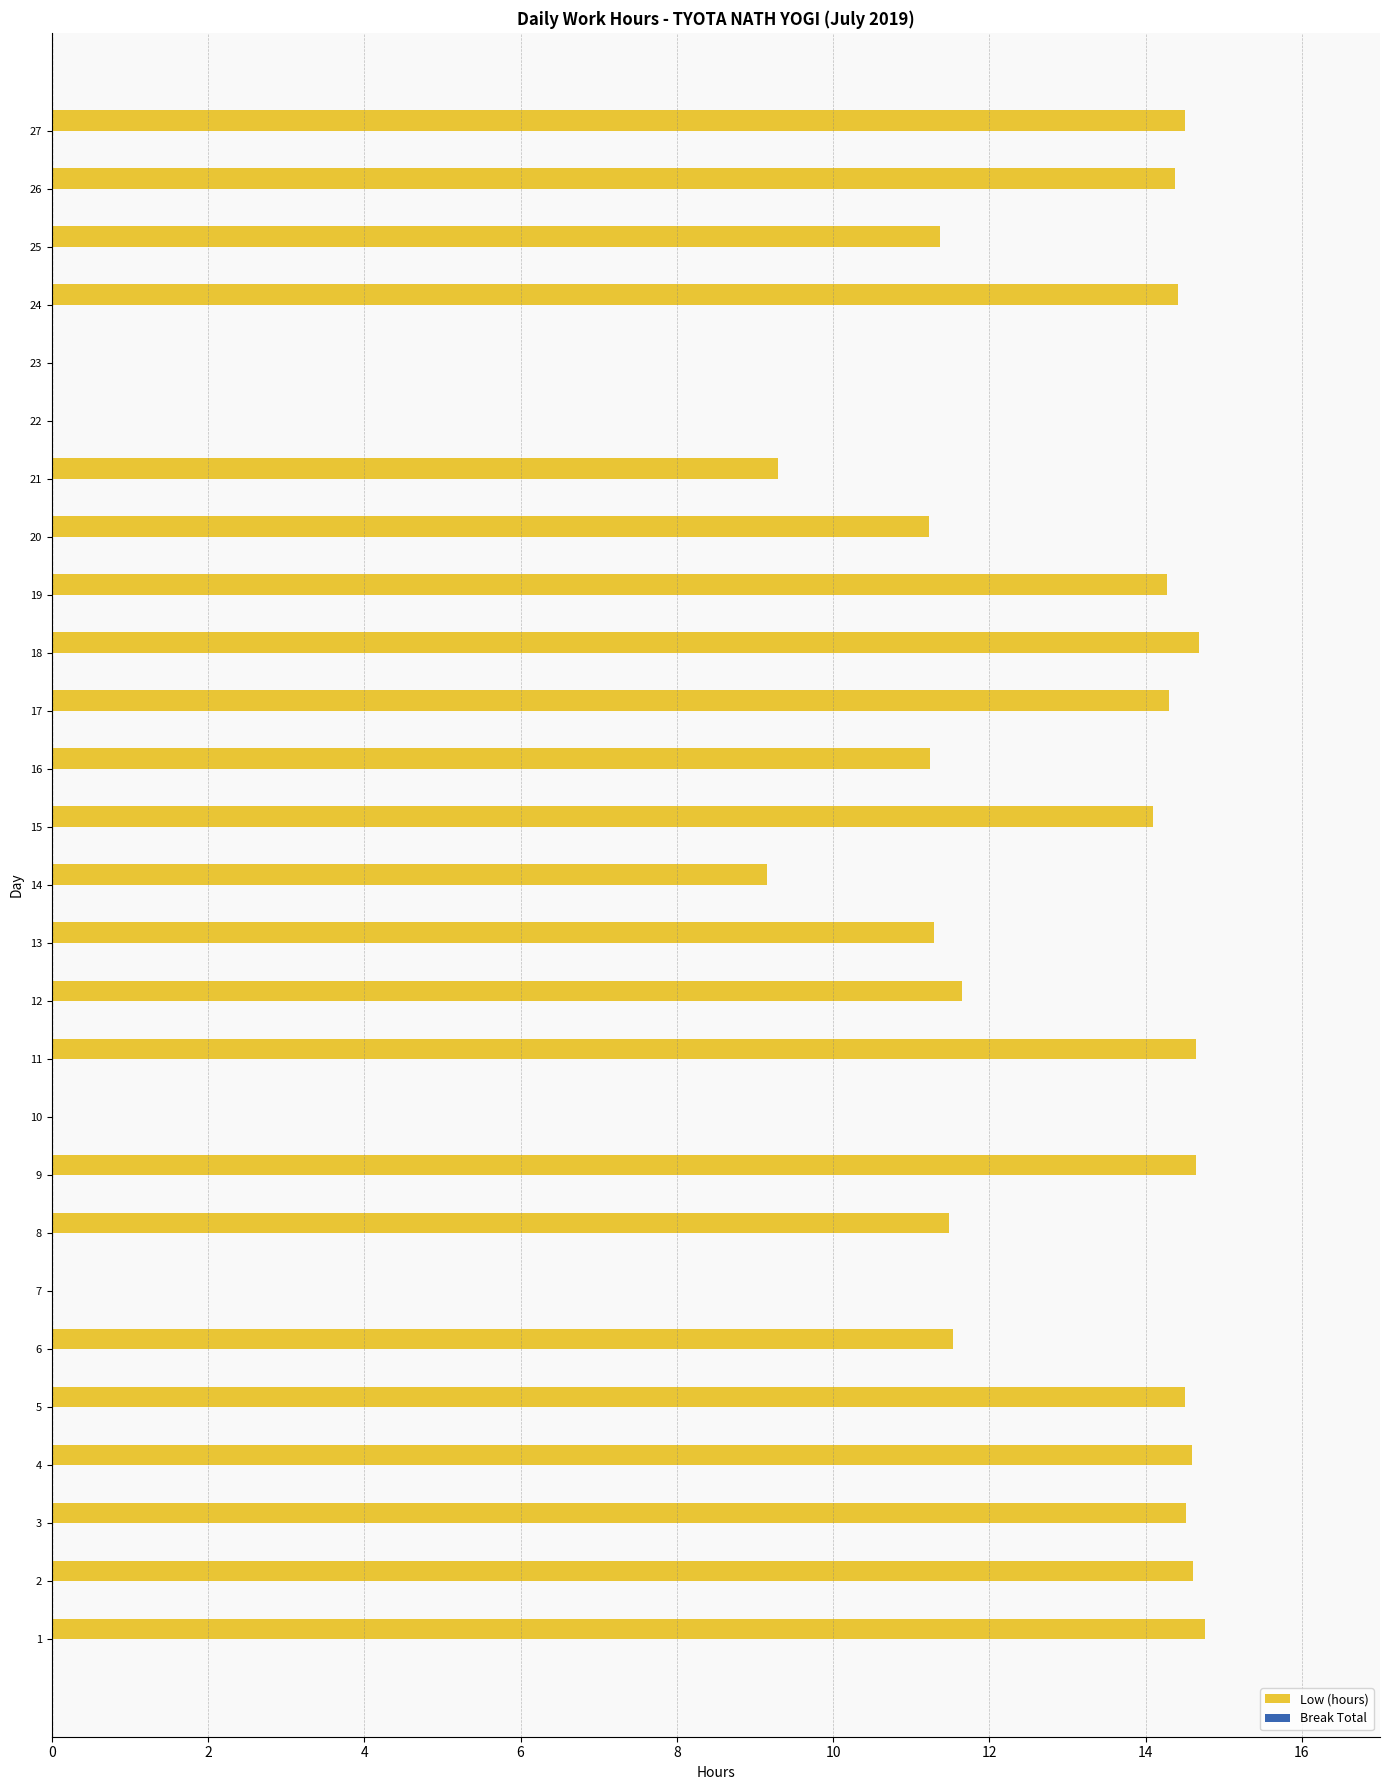

How many categories are shown in the chart?

27